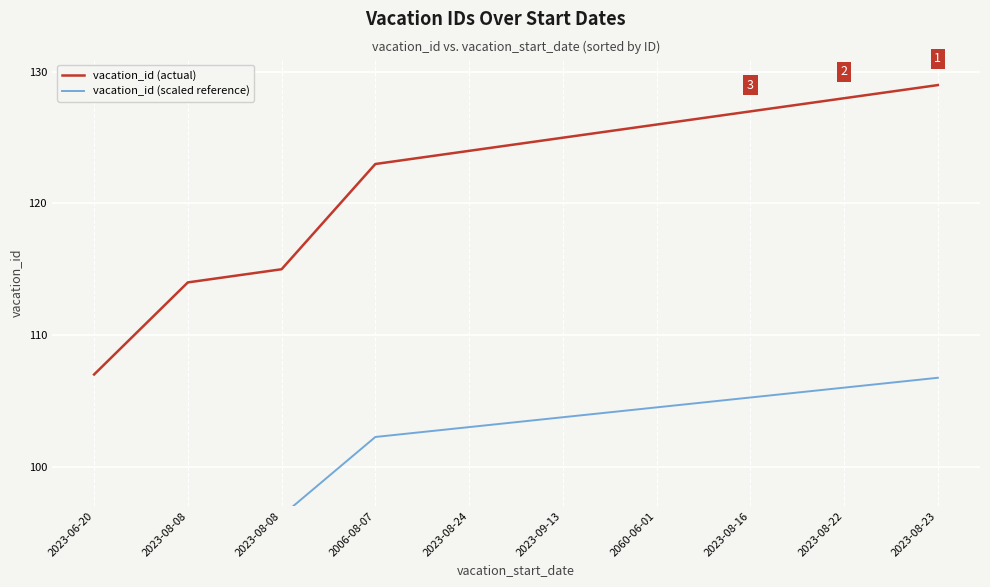

What is the label of the 10th point from the left?

2023-08-23